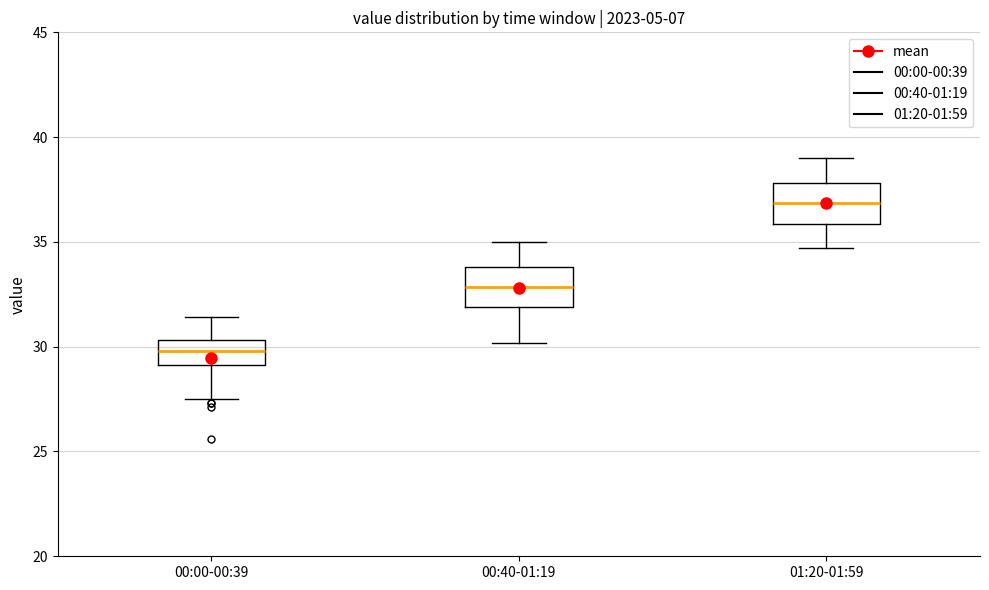

Reading left to right, read every box against the y-axis: the position of its median line, the range the box covers, and the ends of its whiskers. The values are not printed on the chart, so give them approximately, as read against the axis.

00:00-00:39: median 30.0, box 29.0 to 30.5, whiskers 27.5 to 31.5
00:40-01:19: median 33.0, box 32.0 to 34.0, whiskers 30.0 to 35.0
01:20-01:59: median 37.0, box 36.0 to 38.0, whiskers 34.5 to 39.0